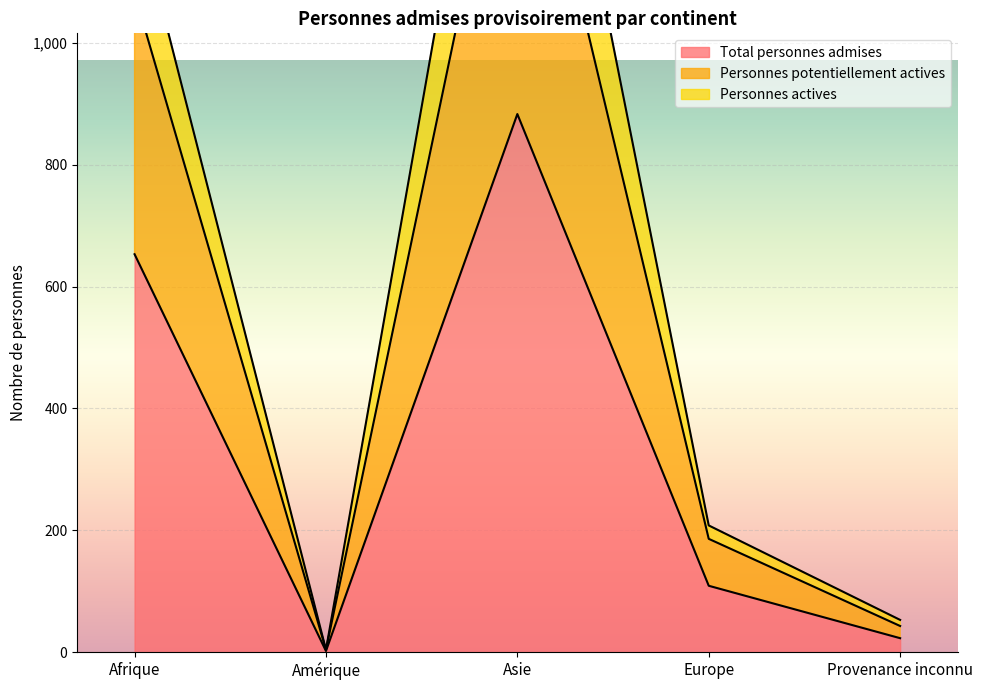

What is the sum of all Personnes actives values?

2817